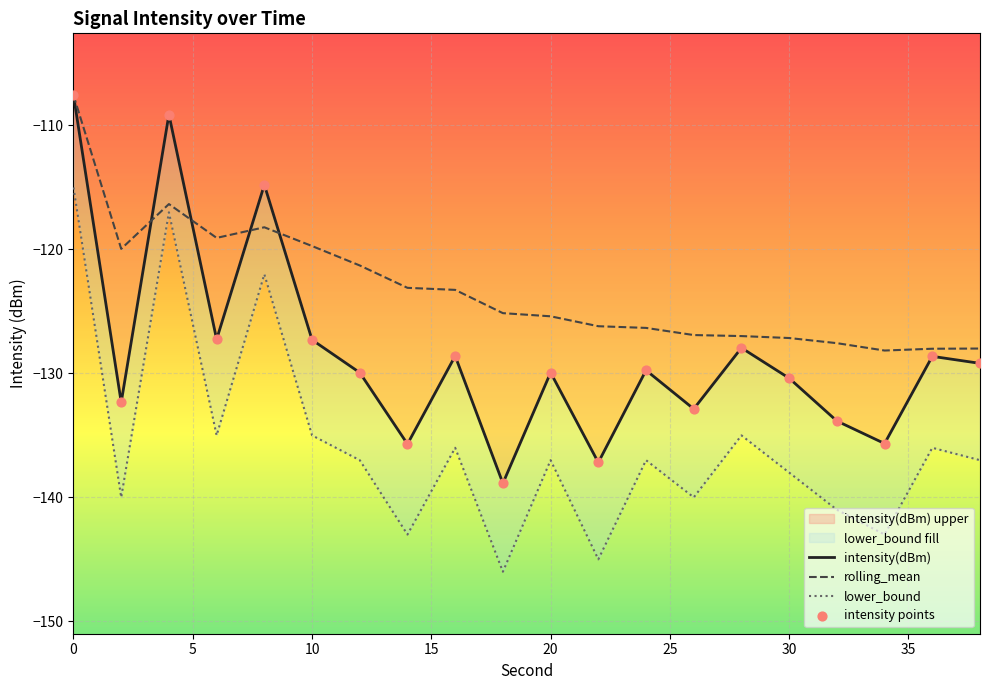

Which series has the widest spread of Y values?

intensity(dBm)